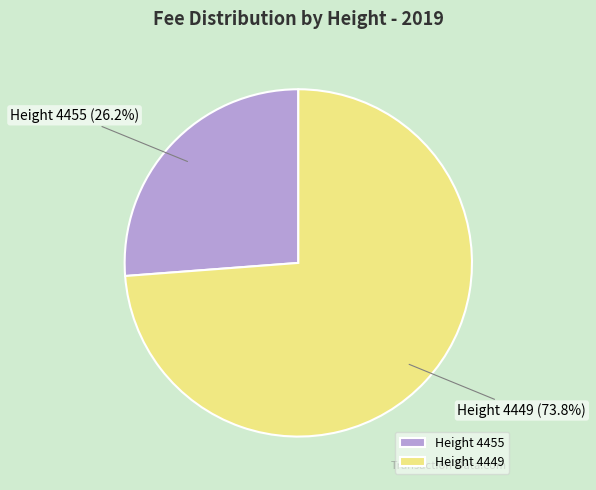

Between Height 4449 and Height 4455, which is larger?

Height 4449